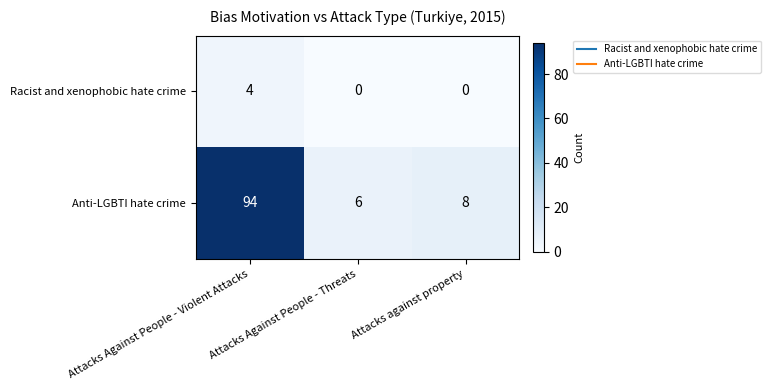

Between Attacks Against People - Violent Attacks and Attacks against property, which series saw the biggest shift?

Anti-LGBTI hate crime